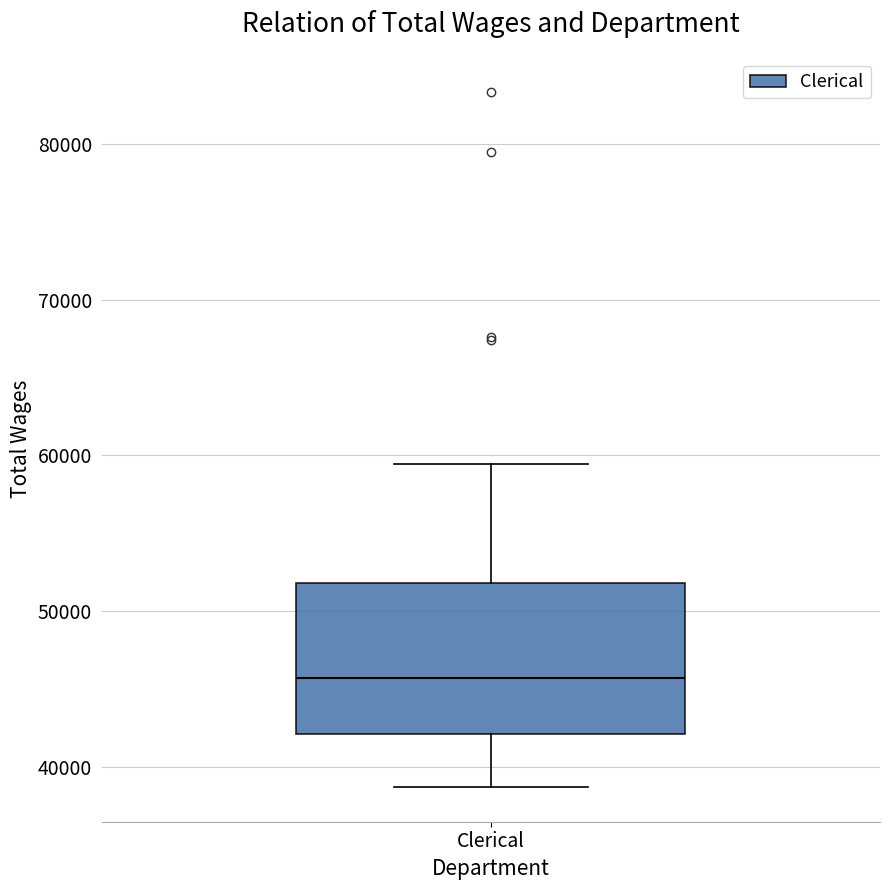

Transcribe this box plot: give where the median line is, the range the box spans, and where the two whiskers end, as read against the y-axis. The values are not printed on the chart, so give them approximately, as read against the axis.

median 46000, box 42000 to 52000, whiskers 39000 to 59000